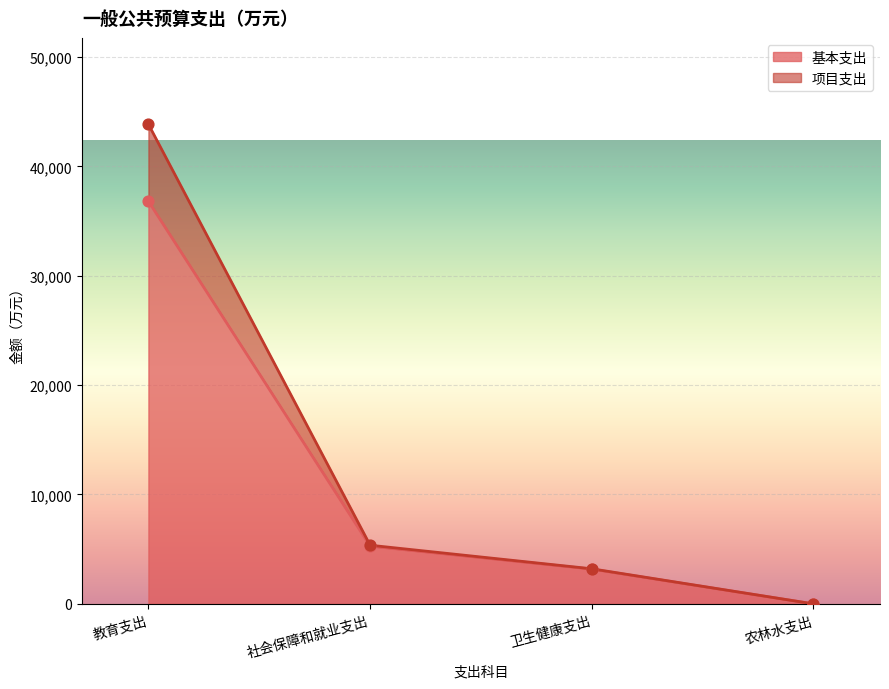

At how many categories does at least one series exceed 13226?

1